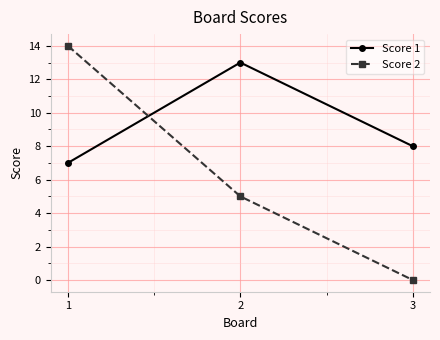

What are all the series names shown in the legend?

Score 1, Score 2